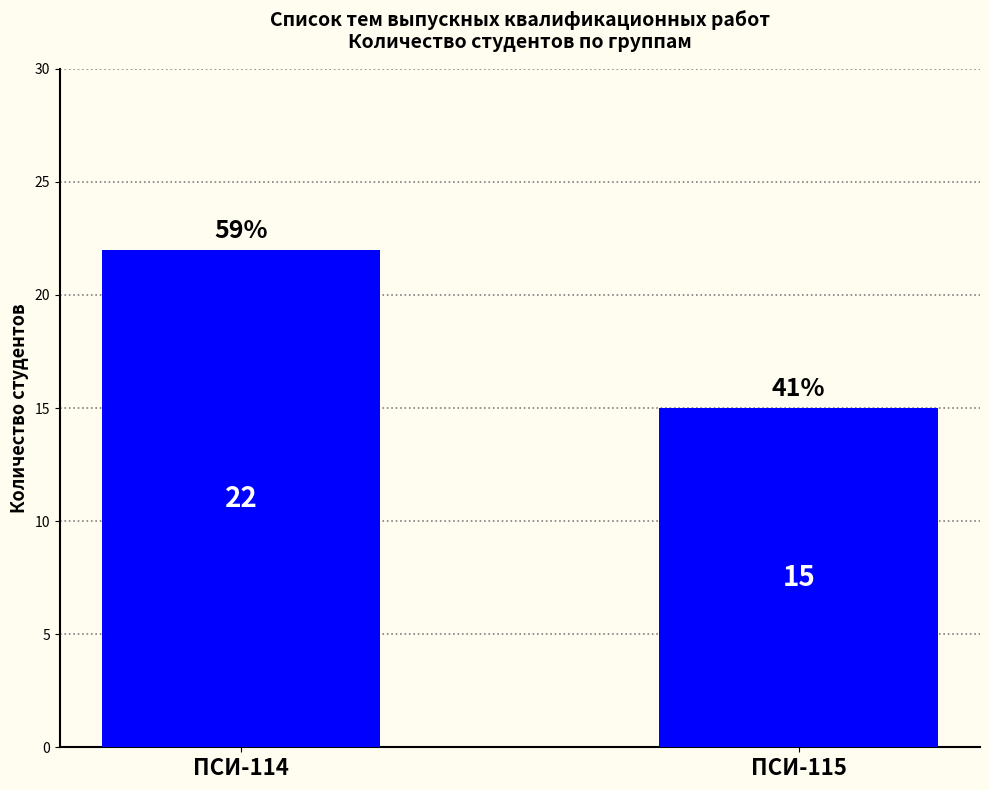

Reading left to right, list all the values displayed in this chart.

ПСИ-114=22	ПСИ-115=15